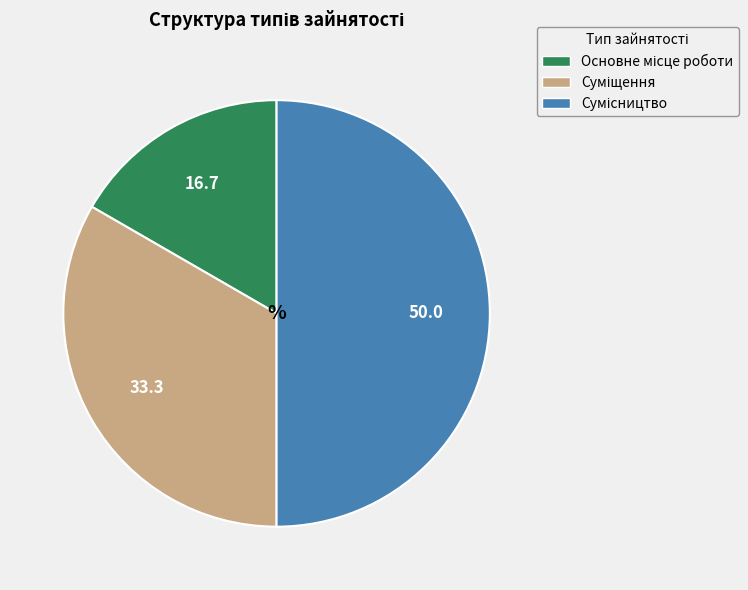

Combined, do Сумісництво and Суміщення account for over 50%?

Yes